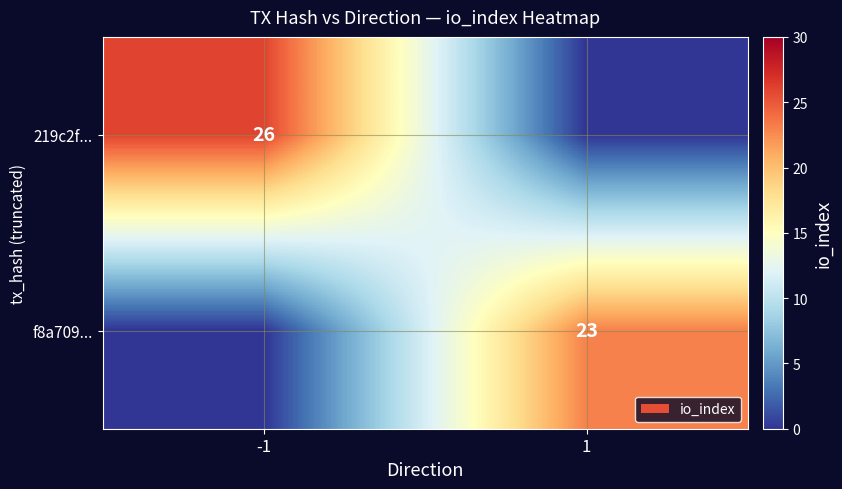

The value of 219c2f... at -1 is 40. True or false?

False